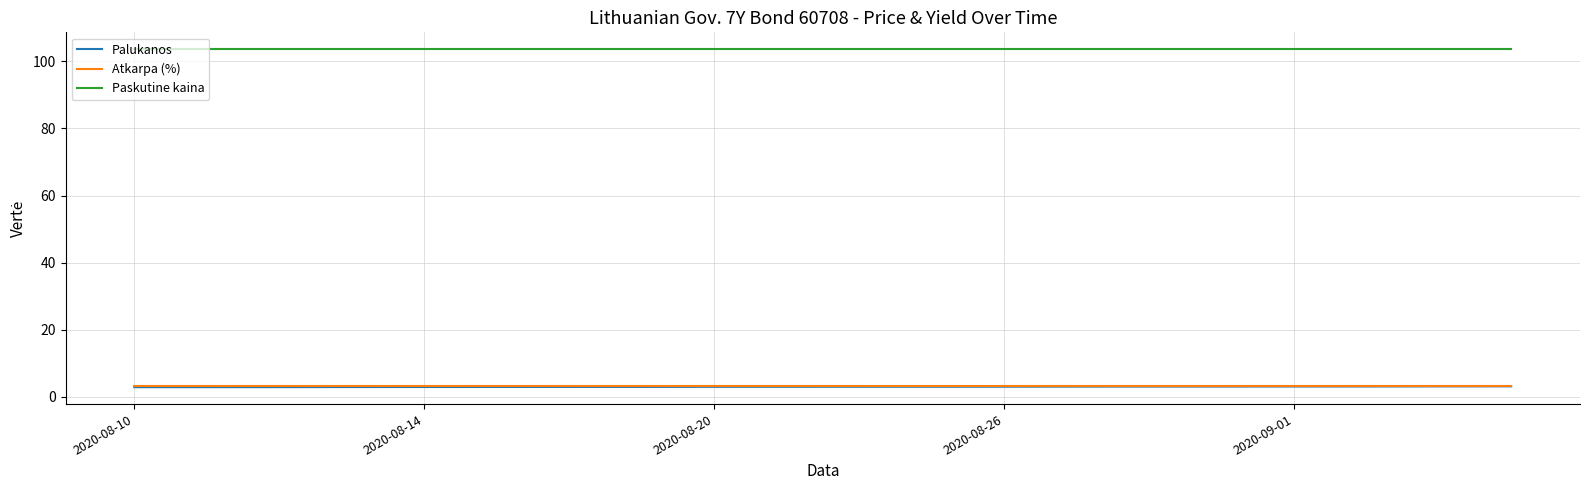

Which series has the largest total across all categories?

Paskutine kaina